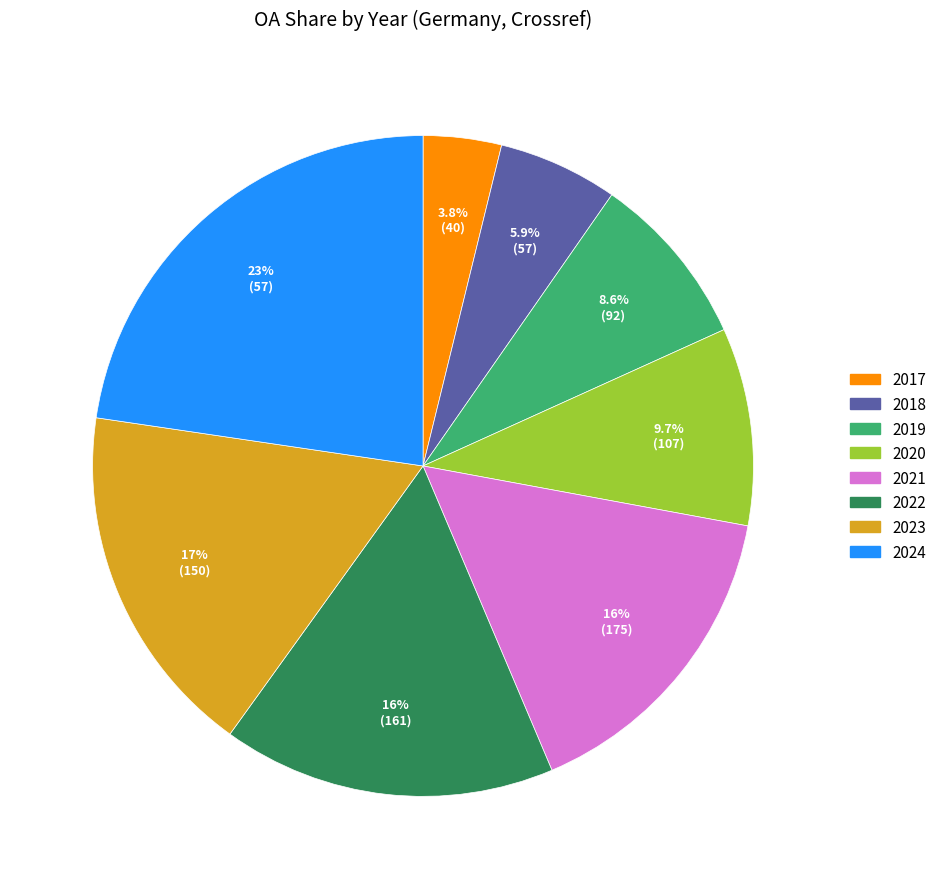

Does 2021 account for over 50% of the chart?

No